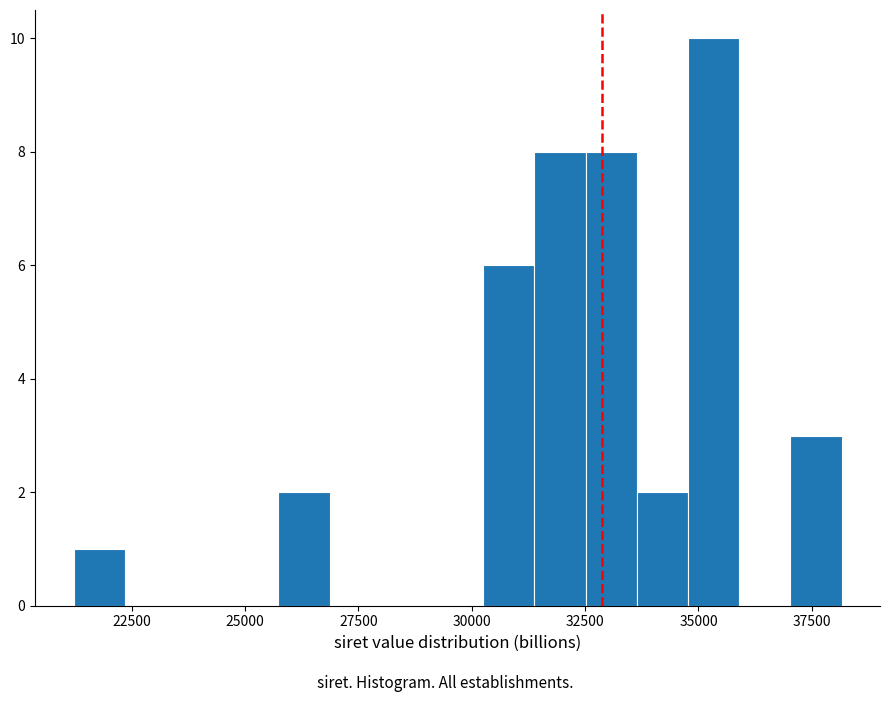

Around what value on the x-axis is the tallest bar? Give the approximate position of its centre, as read against the axis.

35500